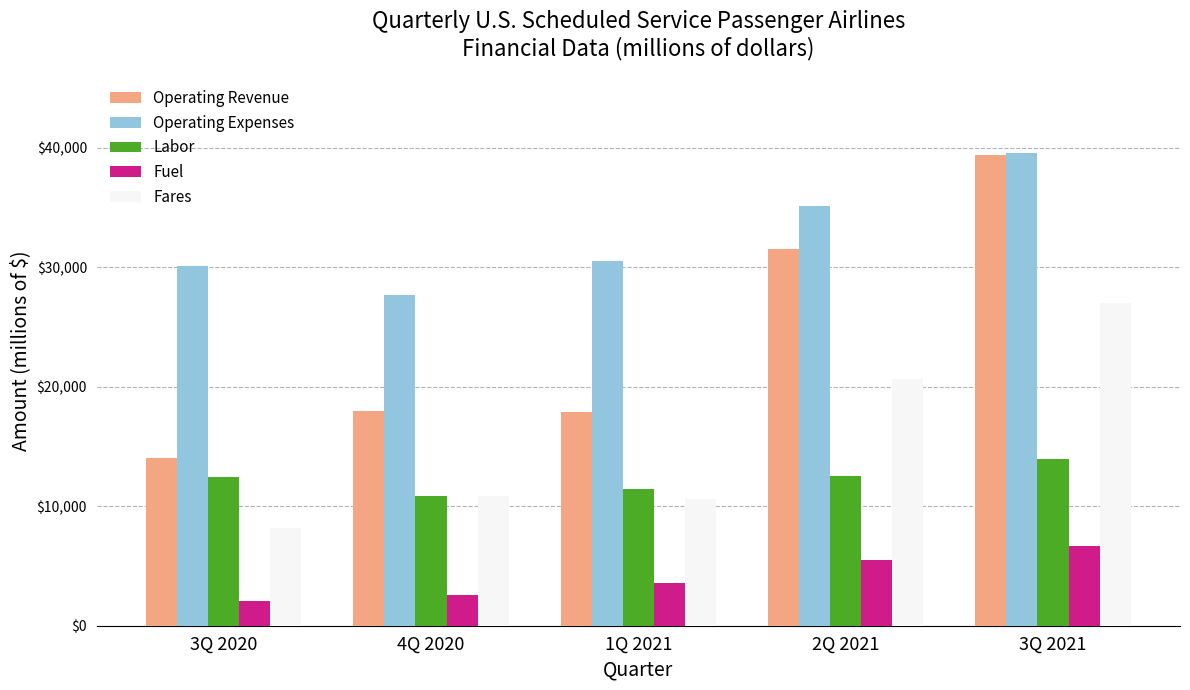

The Labor series shows 19122.4 at 3Q 2020. True or false?

False